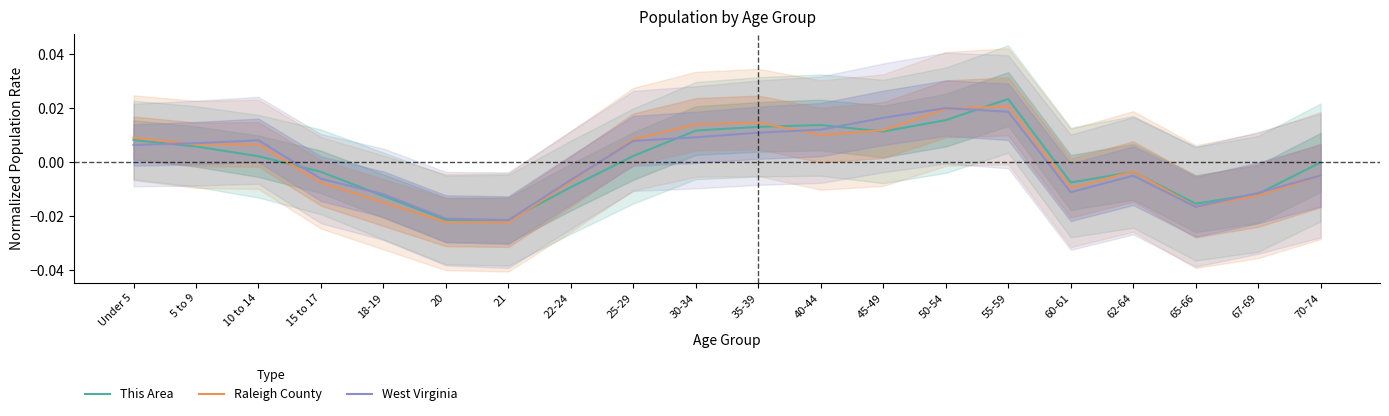

Which series ends up on top after the final intersection of Raleigh County and West Virginia?

West Virginia